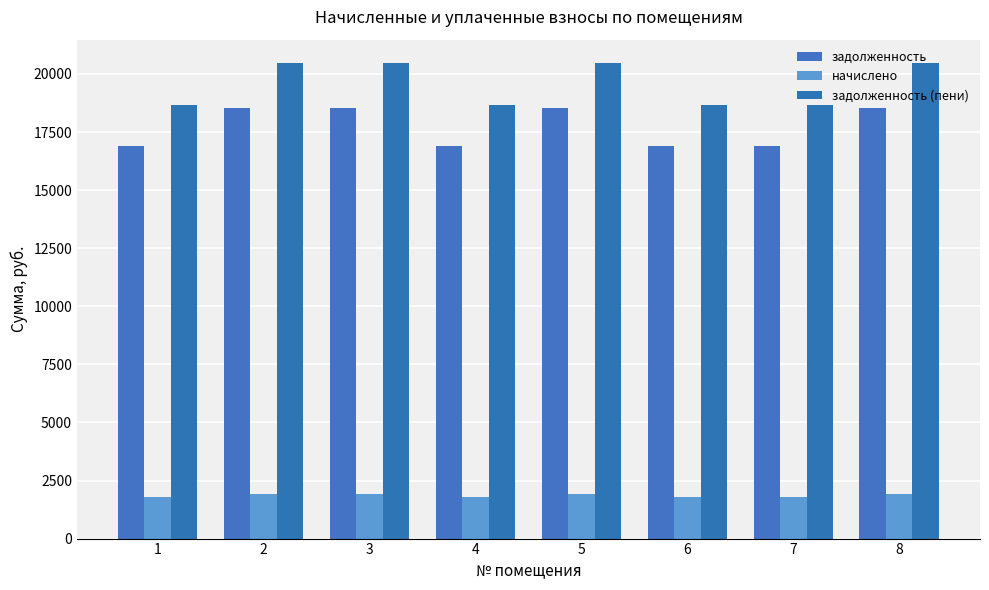

What is the difference between the highest and lowest values at 4?

16891.7